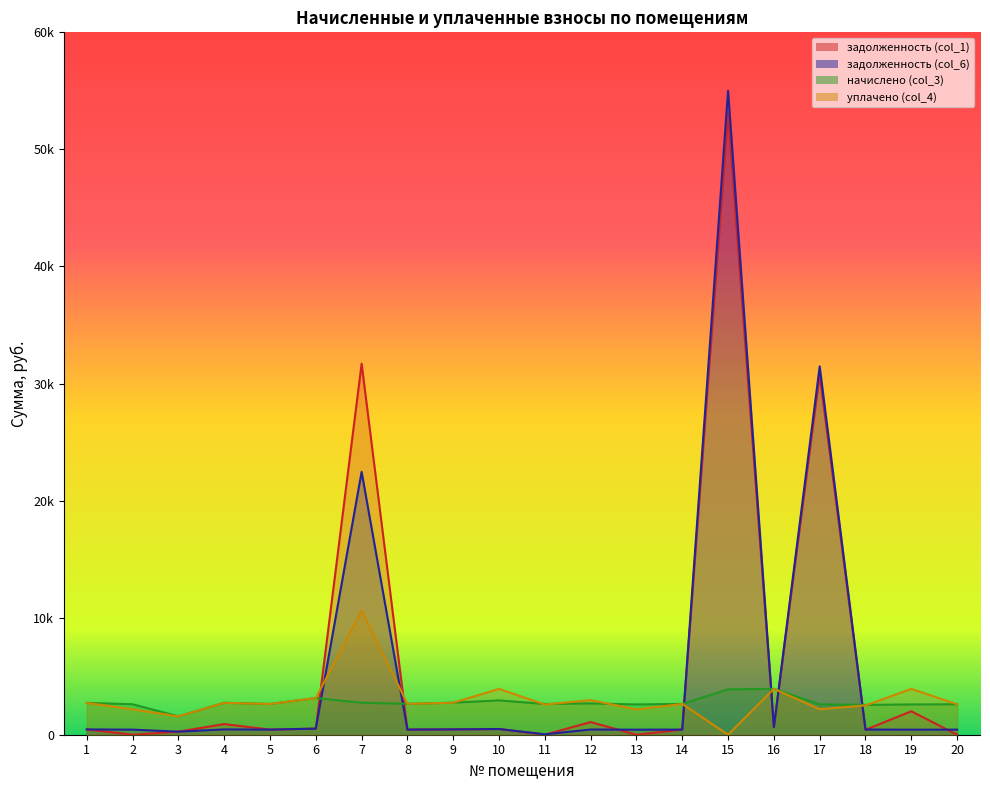

What is the value of the задолженность (col_1) point at the 18th from the left?

419.3